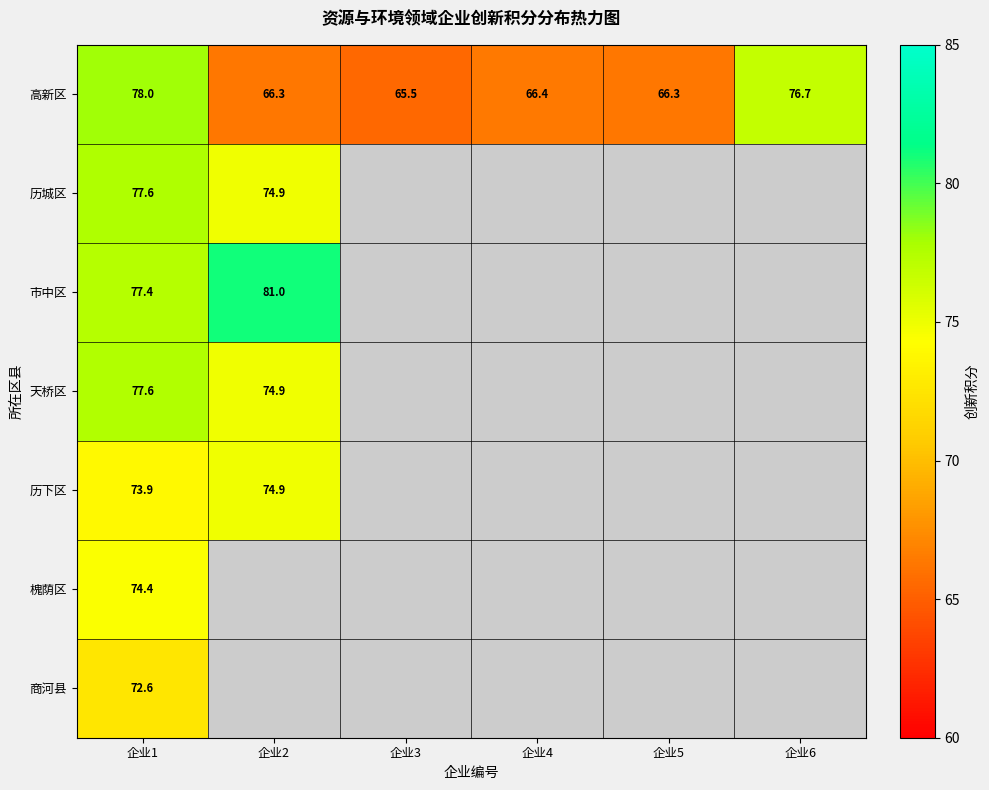

How many series are shown in this chart?

7